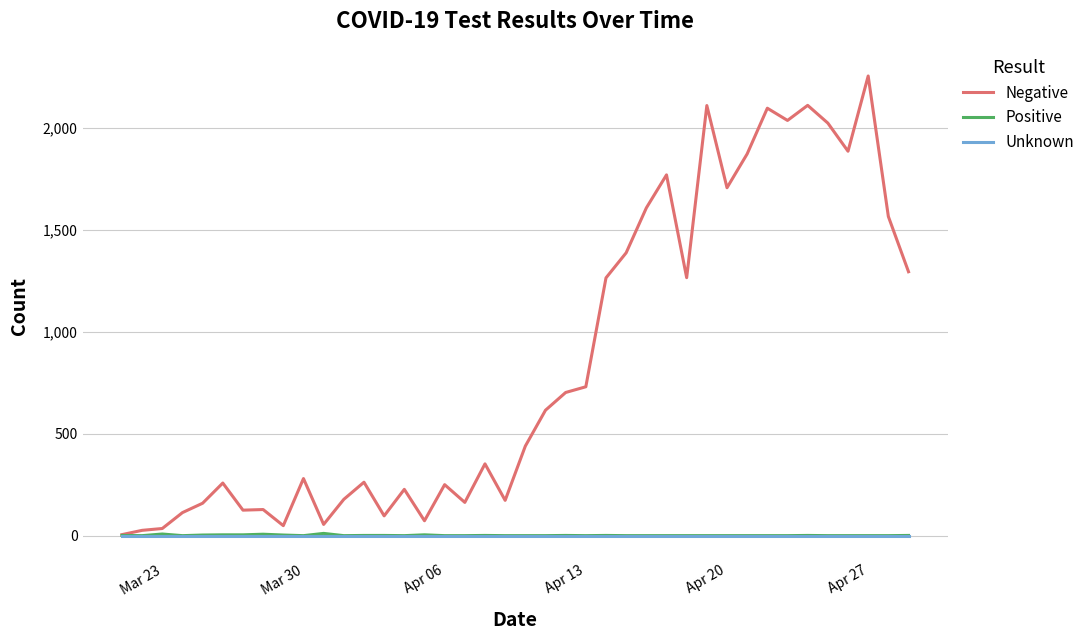

Which series has the largest range (max minus min)?

Negative